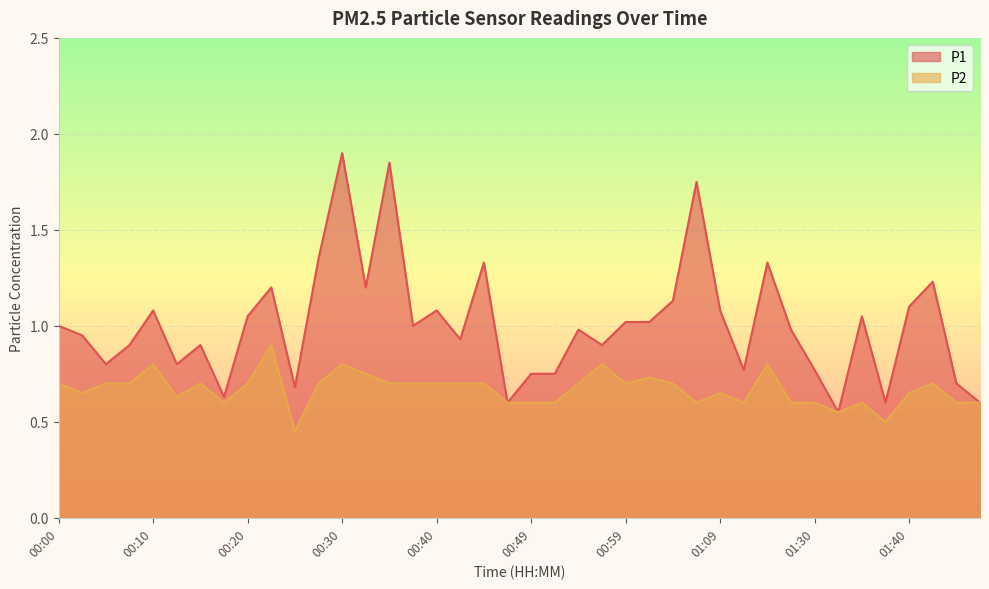

True or false: P1 and P2 cross at least once.

False